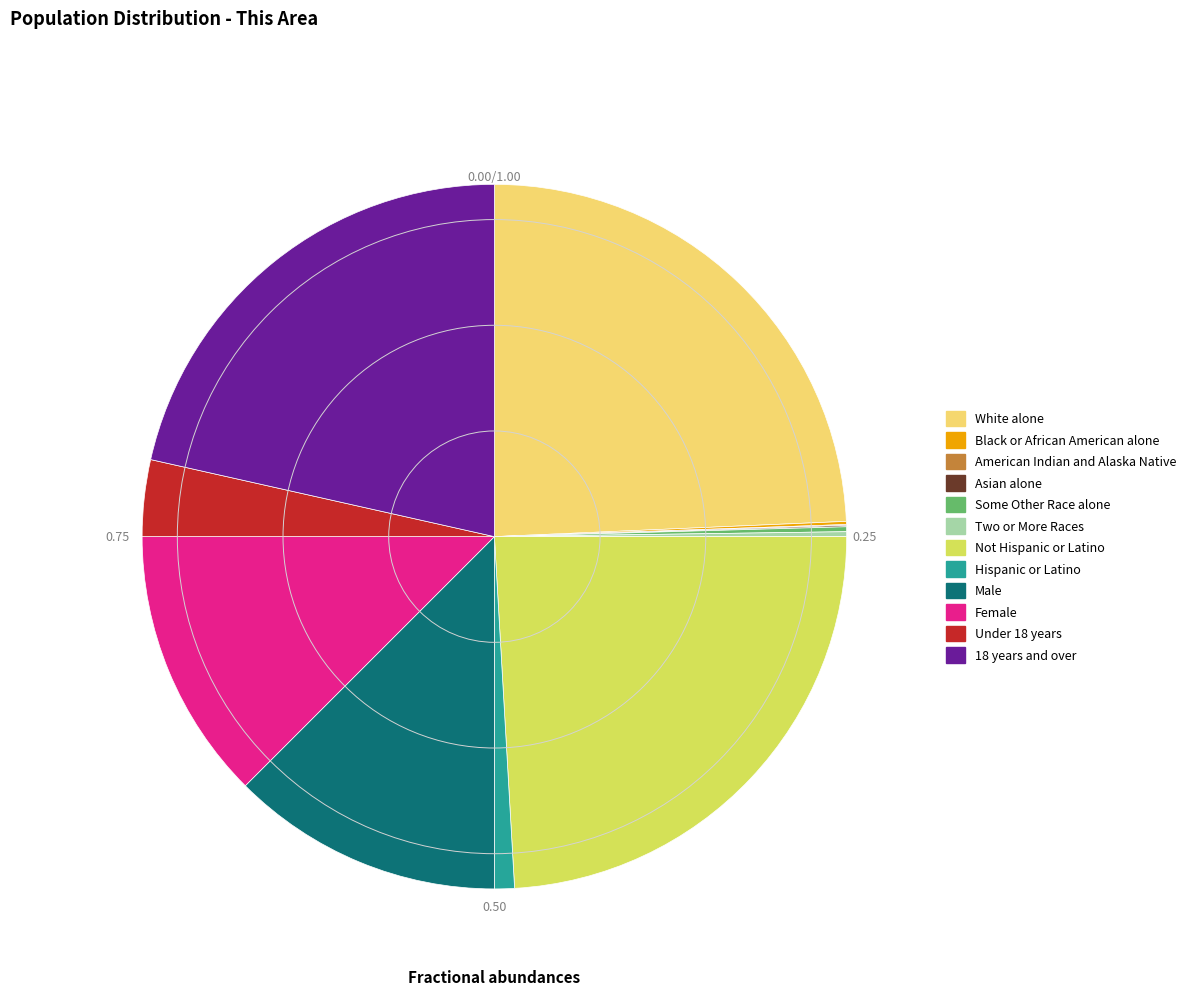

Does Under 18 years represent more than half of the total?

No